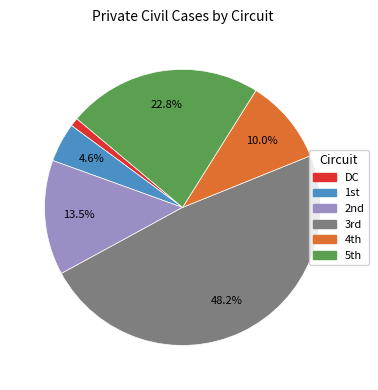

True or false: DC accounts for 11% of the total.

False